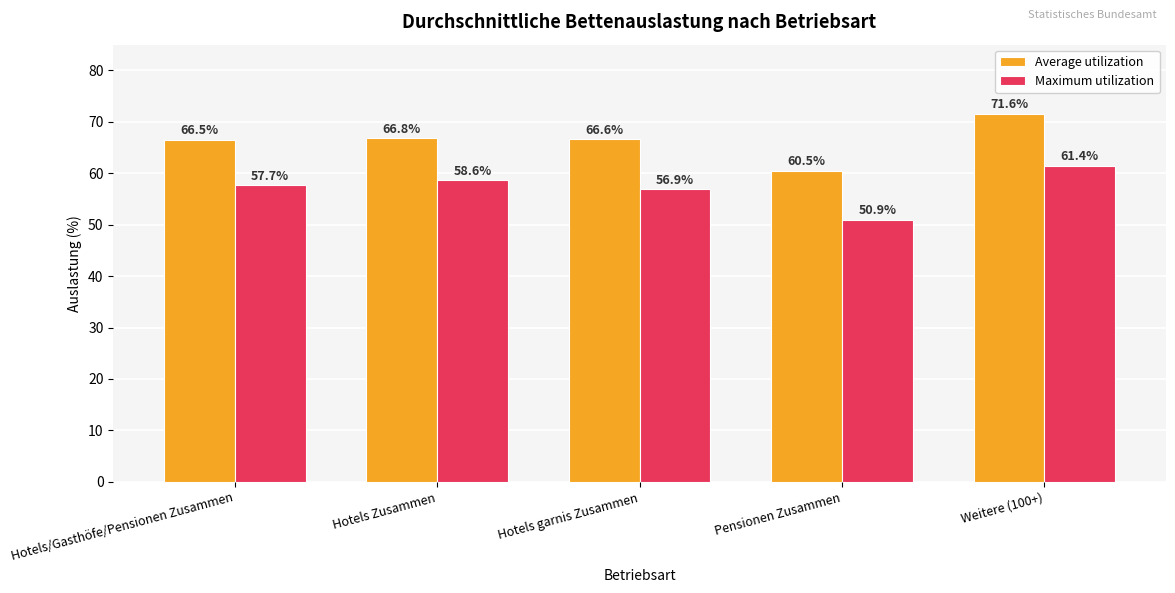

The Average utilization series shows 66.5 at Hotels/Gasthöfe/Pensionen Zusammen. True or false?

True